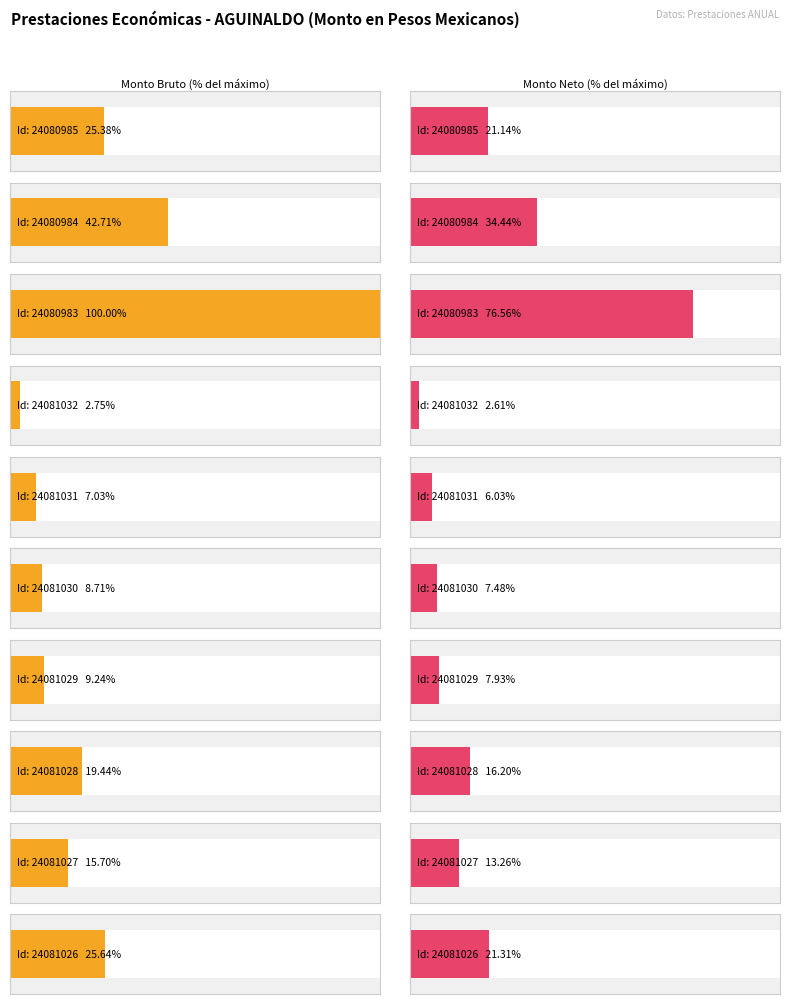

What is the label of the 2nd bar from the left?

24080984